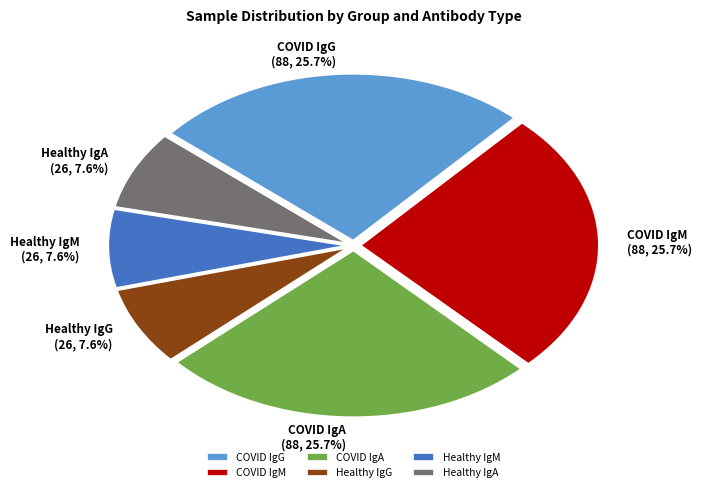

Do Healthy IgM and Healthy IgA together represent more than half of the pie?

No